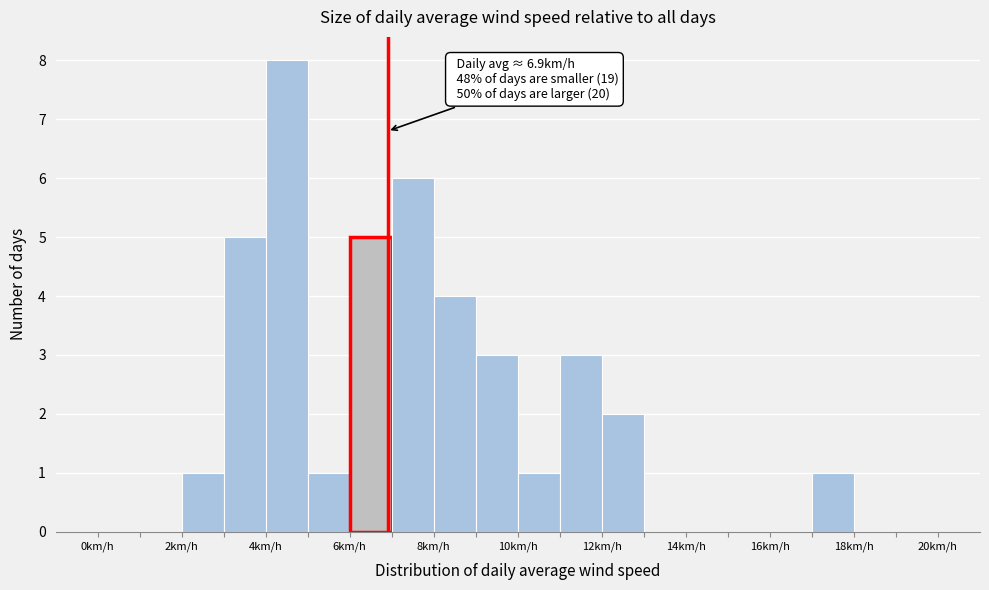

Which range on the x-axis has the tallest bar?

4 to 5